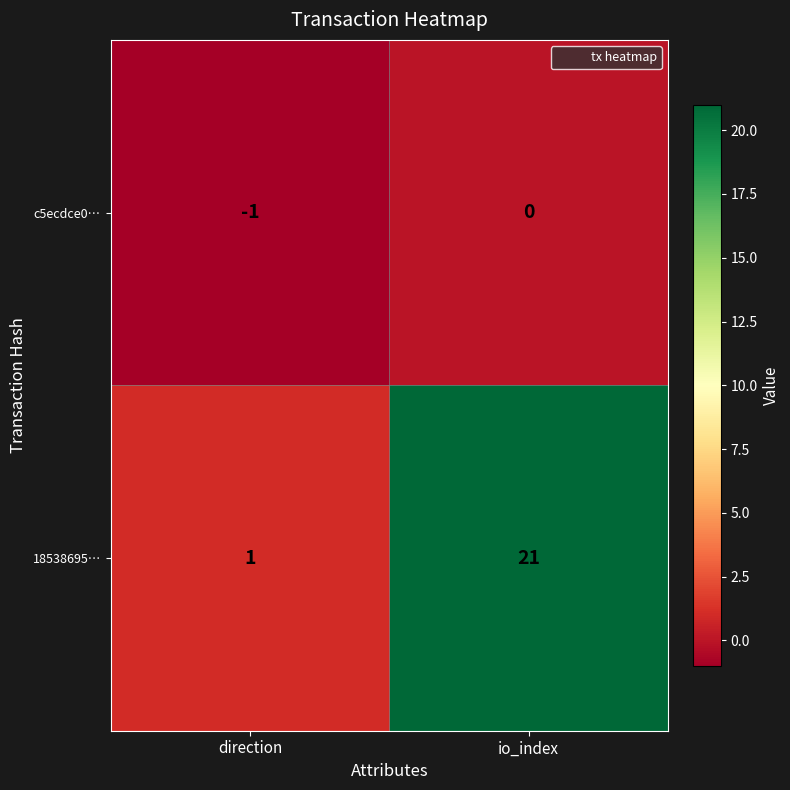

At which category is the sum across all series the highest?

io_index